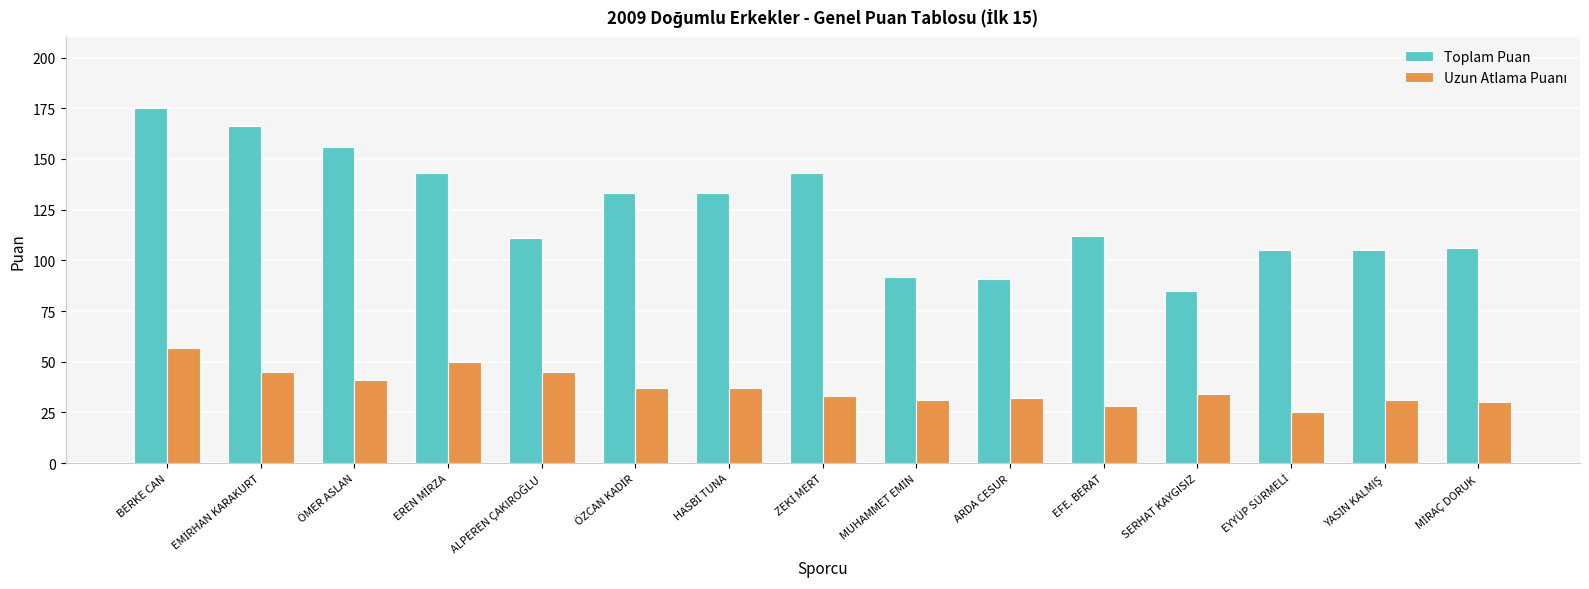

What is the difference between the maximum and second lowest values in the Toplam Puan series?

84